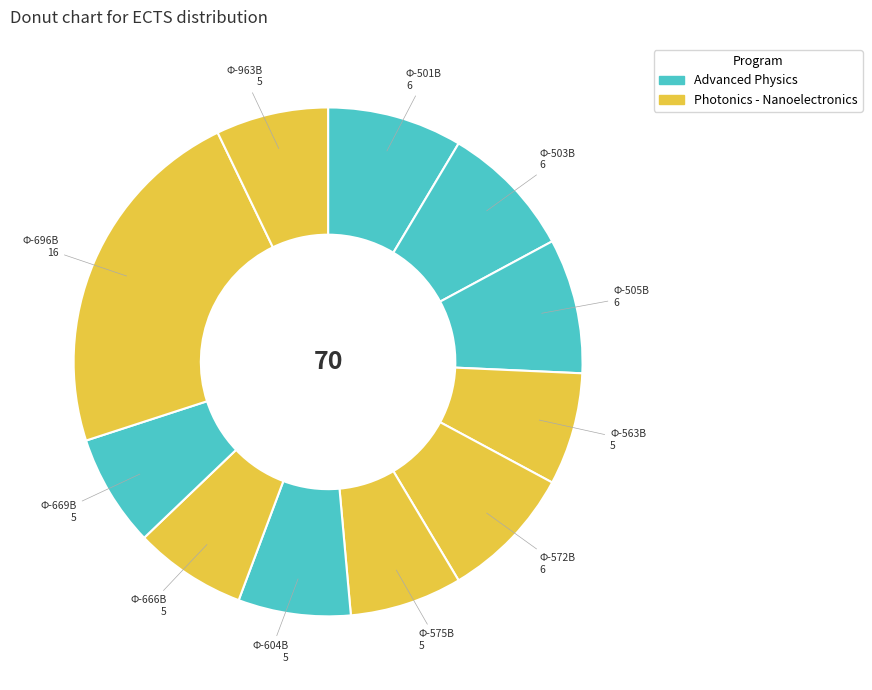

True or false: Φ-501Β accounts for 1% of the total.

False